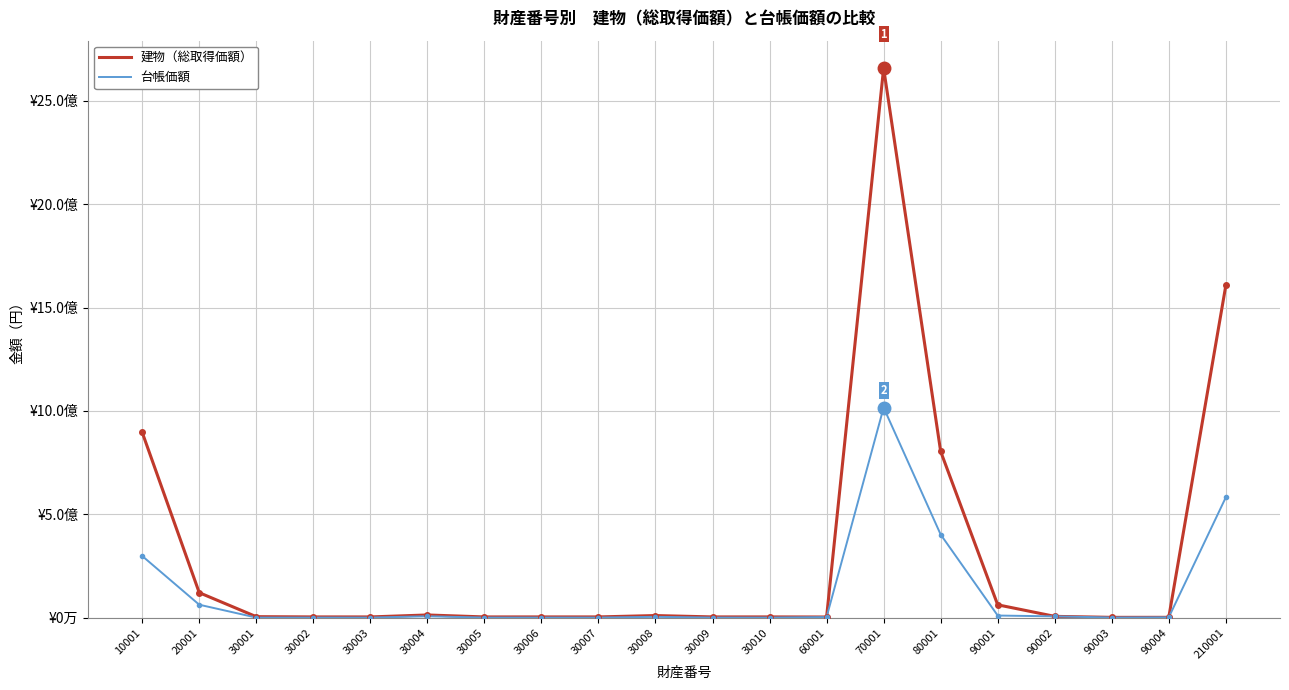

What is the value of the 建物（総取得価額） point at the 20th from the left?

1607095900